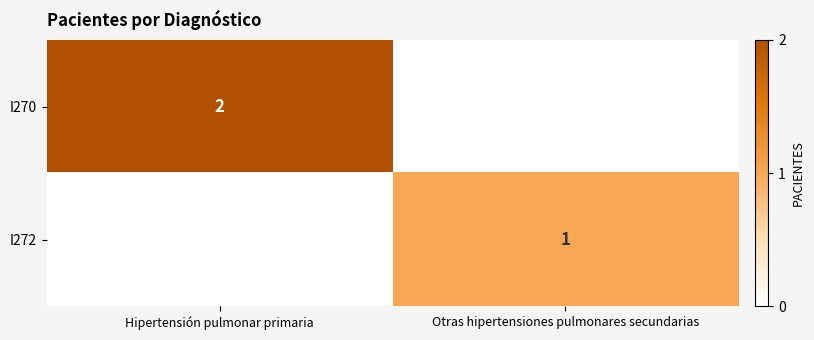

Is it true that I270 equals 3 at Hipertensión pulmonar primaria?

False